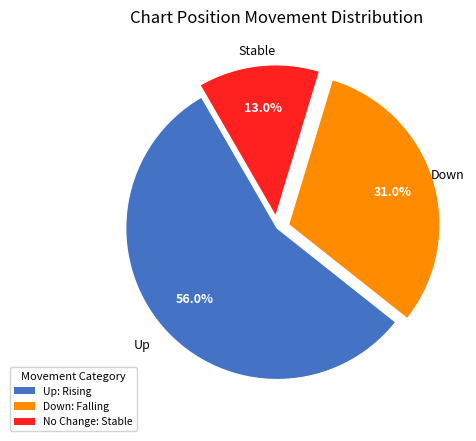

Does any single category account for the majority?

Yes